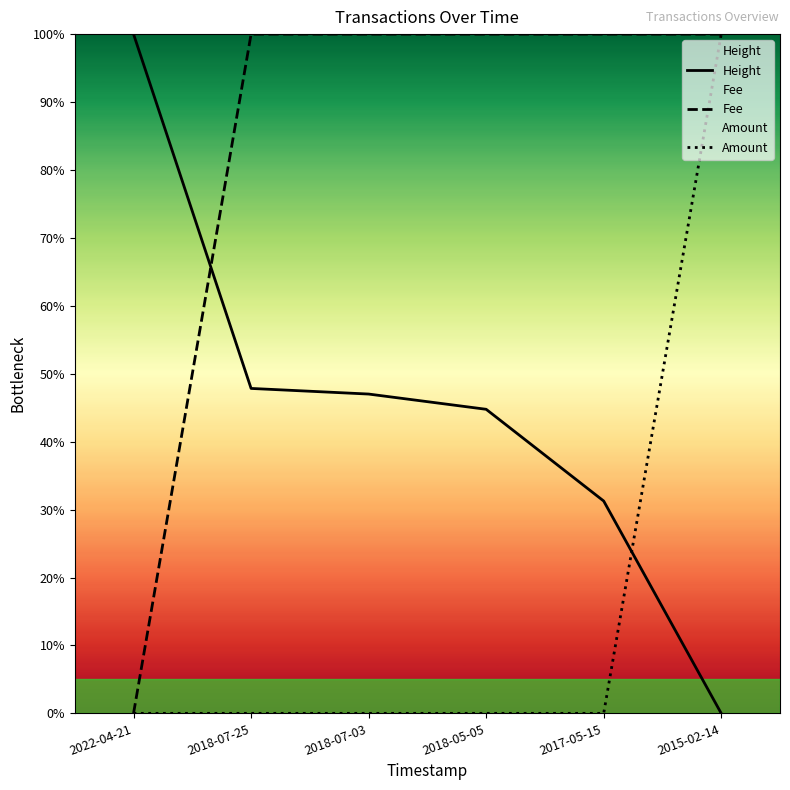

True or false: Height and Amount cross at least once.

True